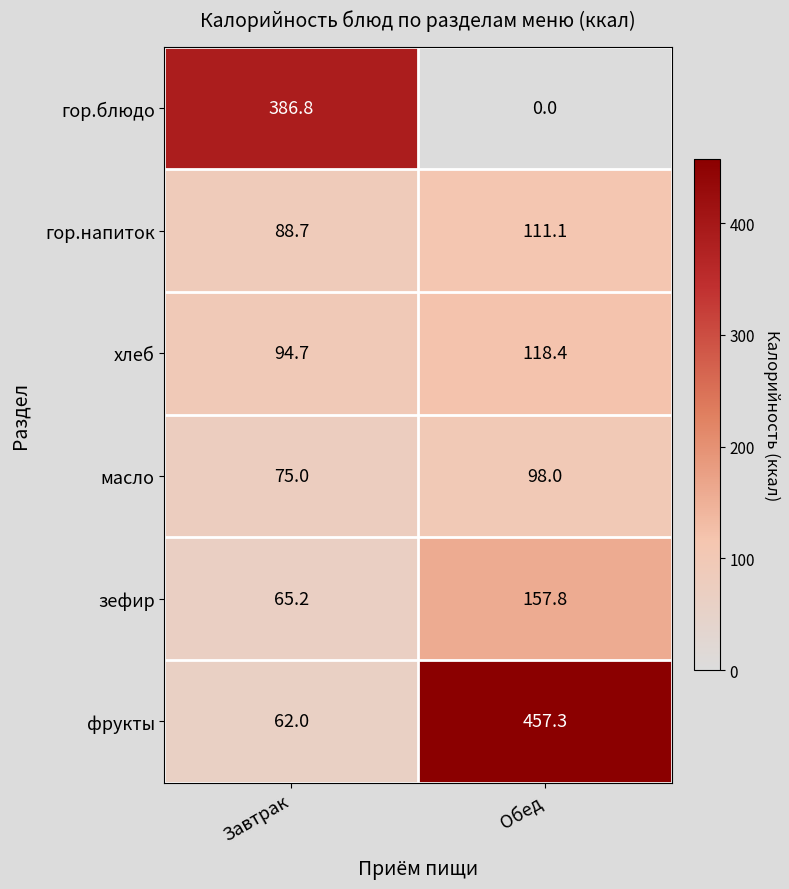

Which category has the lowest value in the хлеб series?

Завтрак